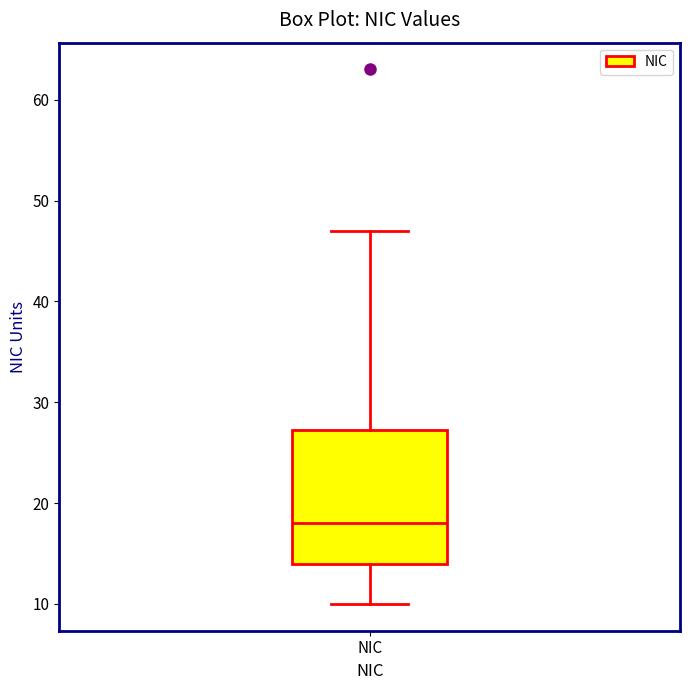

Transcribe this box plot: give where the median line is, the range the box spans, and where the two whiskers end, as read against the y-axis. The values are not printed on the chart, so give them approximately, as read against the axis.

median 18, box 14 to 27, whiskers 10 to 47